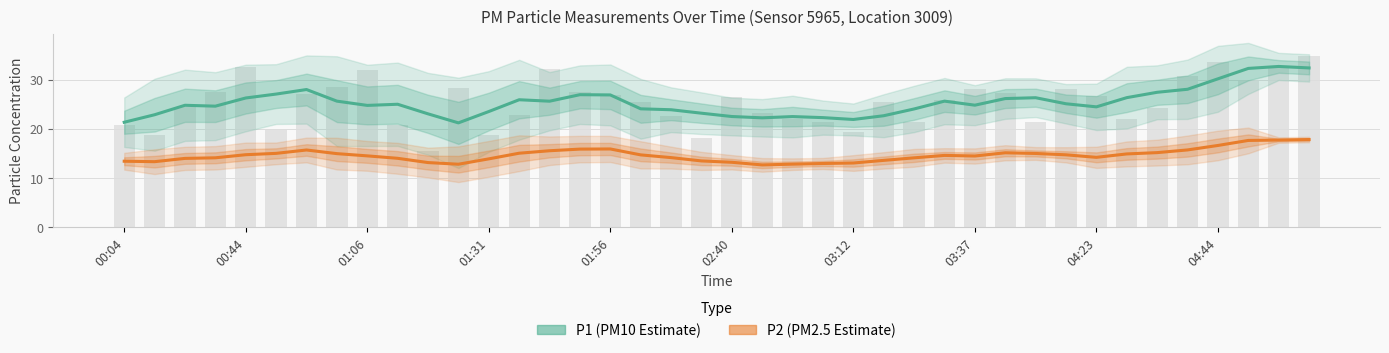

What is the average value of the P1 (PM10 Estimate) series?

25.4